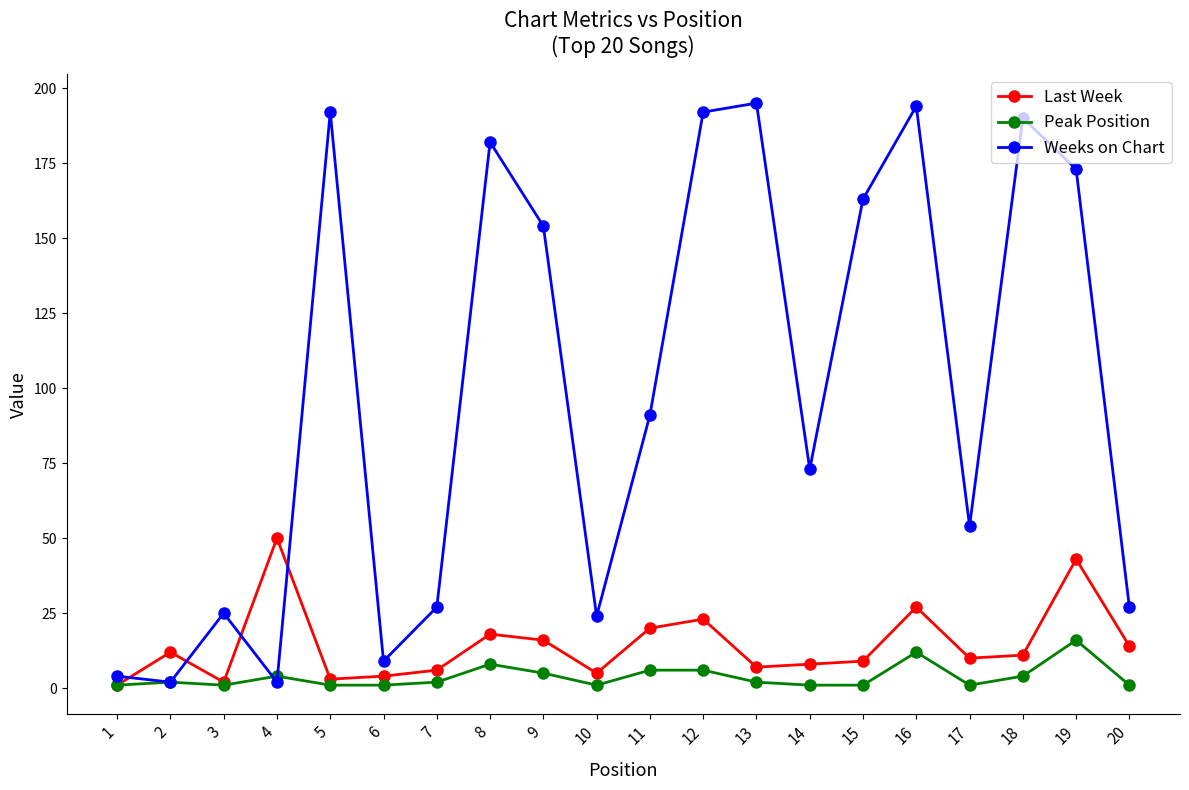

What is the average value of the Weeks on Chart series?

99